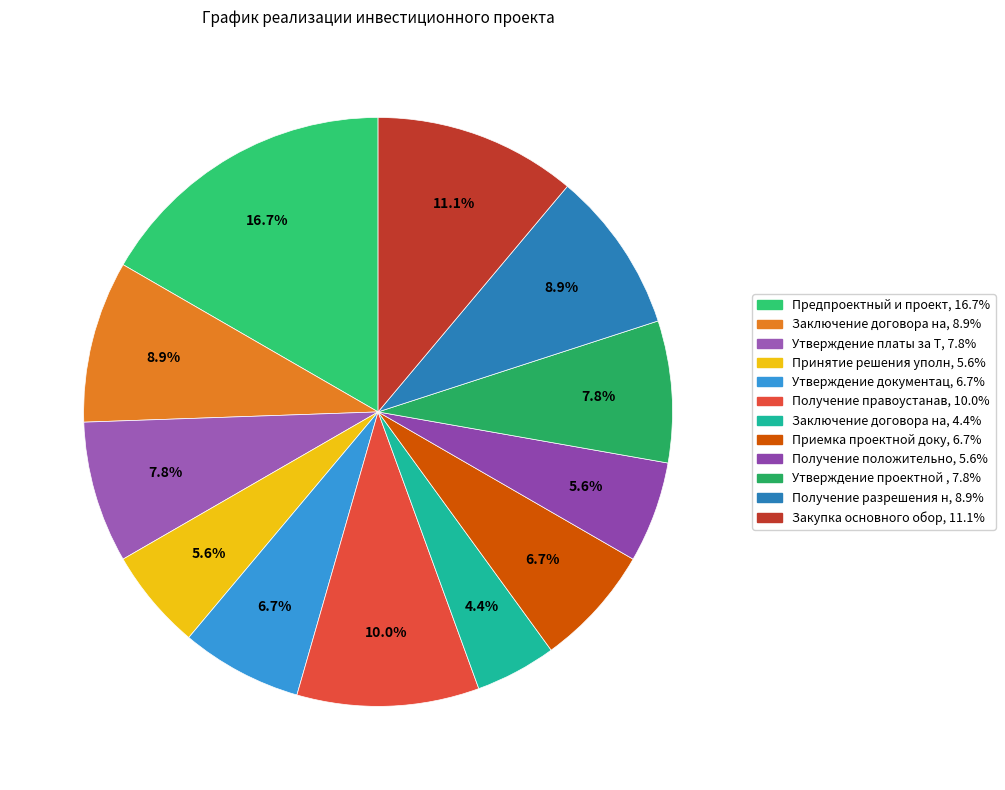

Which slice is the largest?

Предпроектный и проектный этап